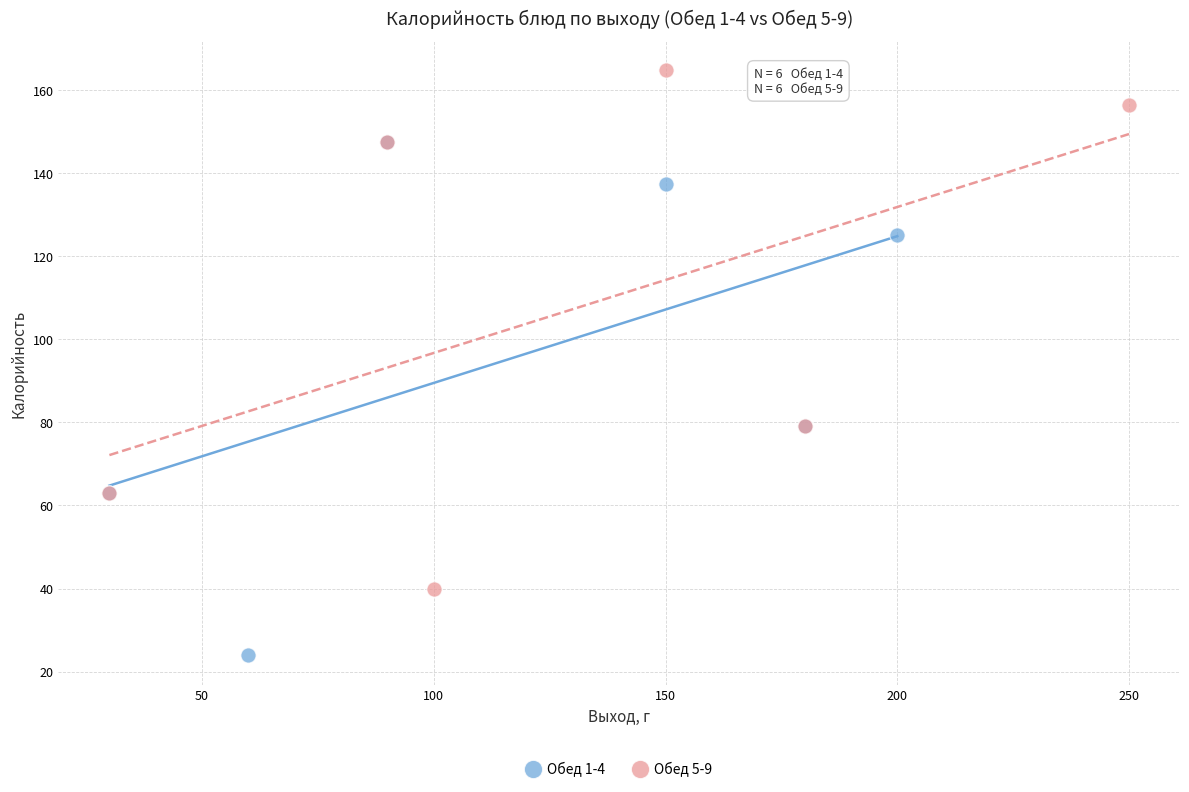

Which series reaches the minimum Y coordinate?

Обед 1-4